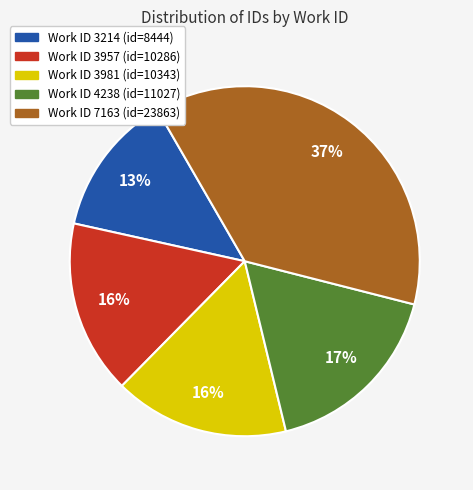

Is there any slice that represents more than half of the pie?

No